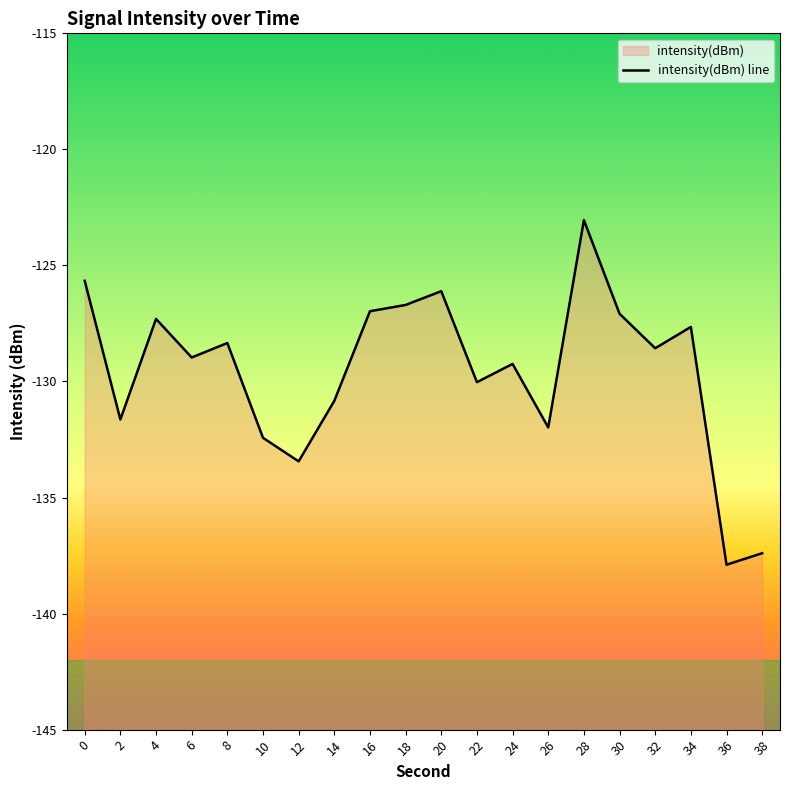

Rank the categories by value from lowest to highest.

36, 38, 12, 10, 26, 2, 14, 22, 24, 6, 32, 8, 34, 4, 30, 16, 18, 20, 0, 28